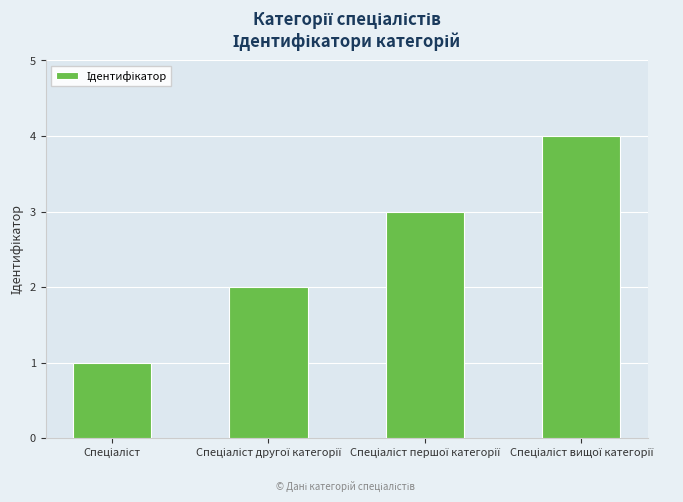

What is the greatest value displayed?

4